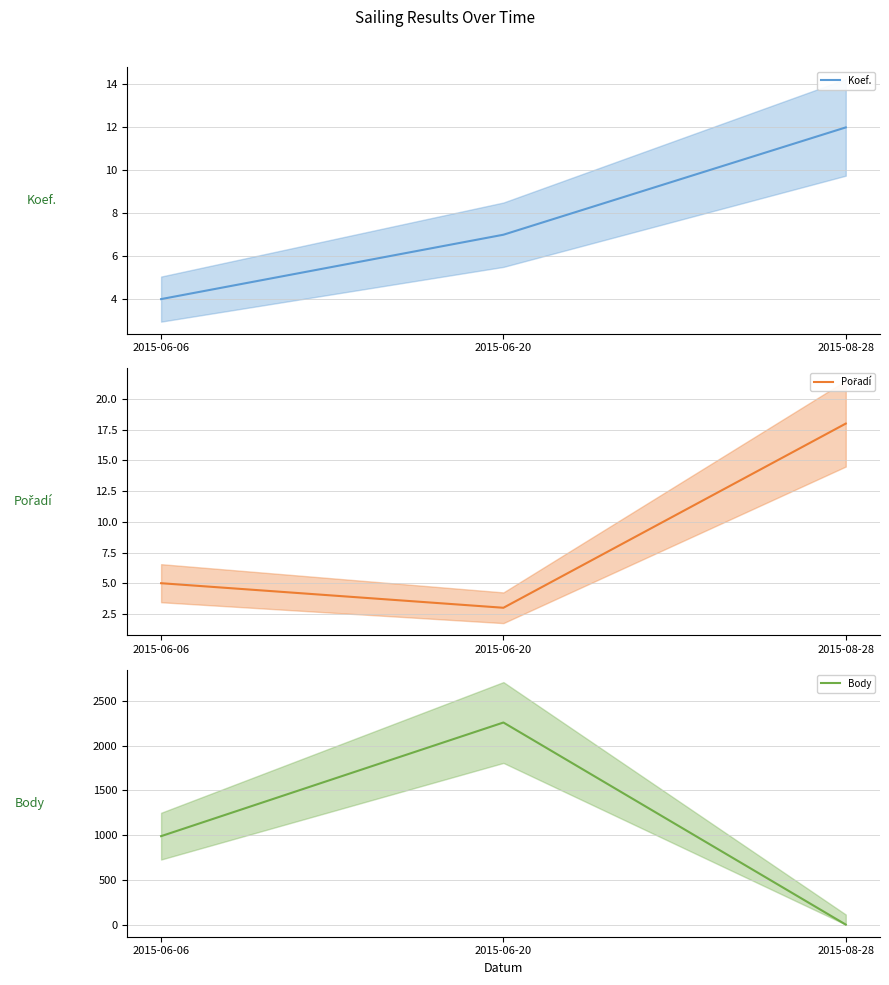

At which label does Body reach its peak?

2015-06-20